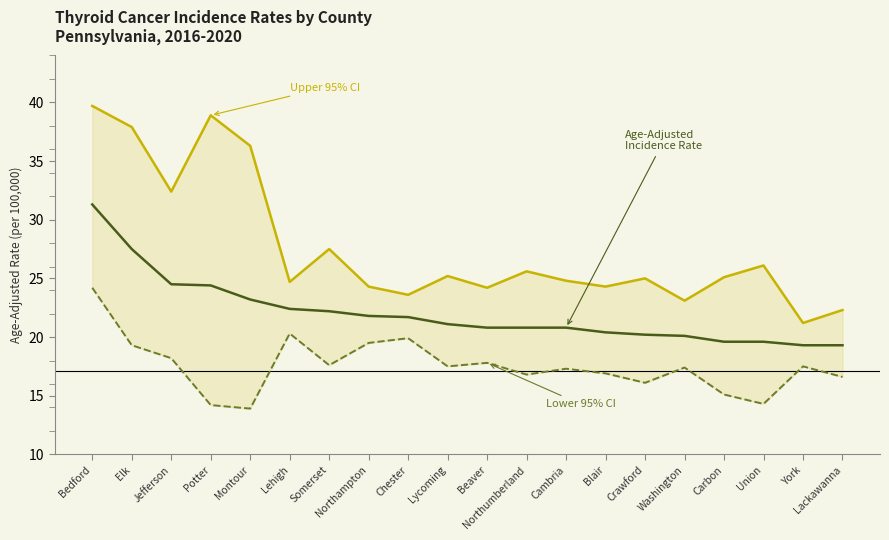

True or false: Upper 95% CI and Lower 95% CI intersect in this chart.

False